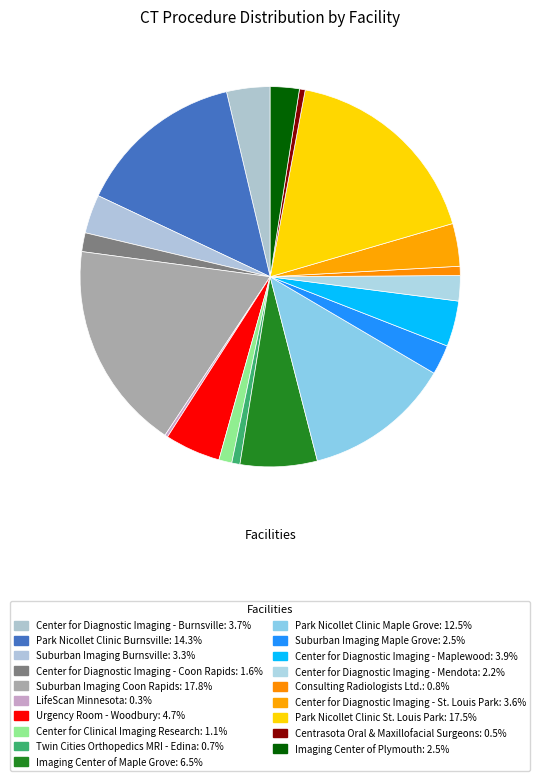

How many slices are in this pie chart?

19